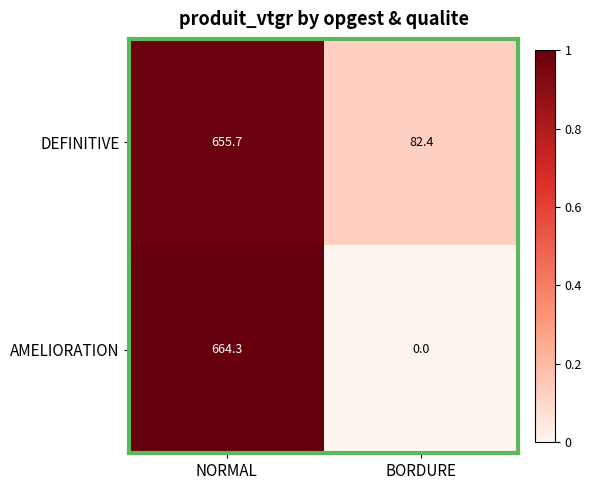

Where is AMELIORATION nearest to the value 332?

BORDURE